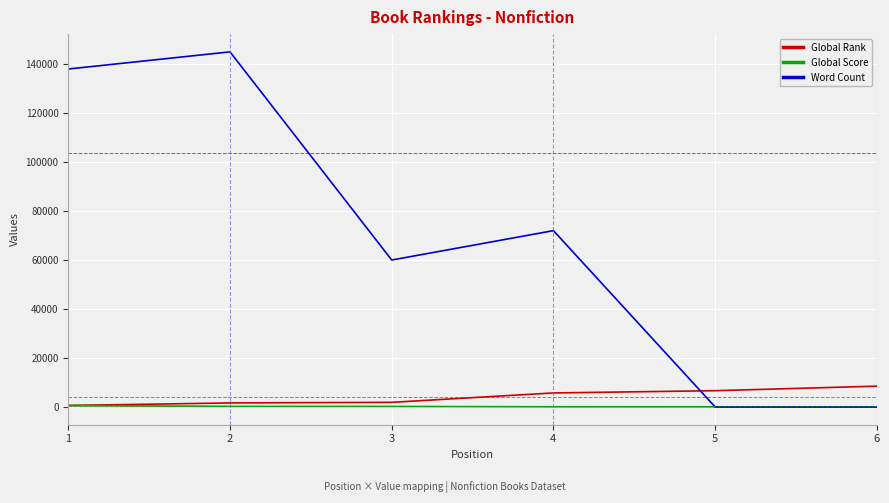

What is the greatest value displayed?

145000